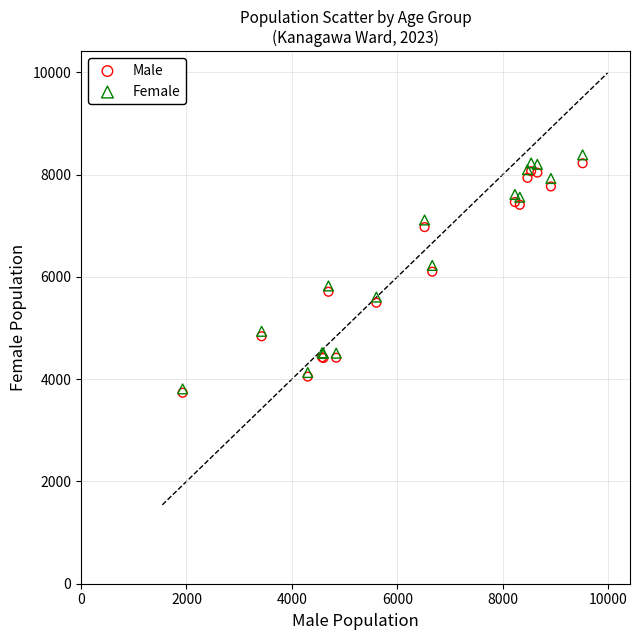

Which series contains the highest Y value?

Female